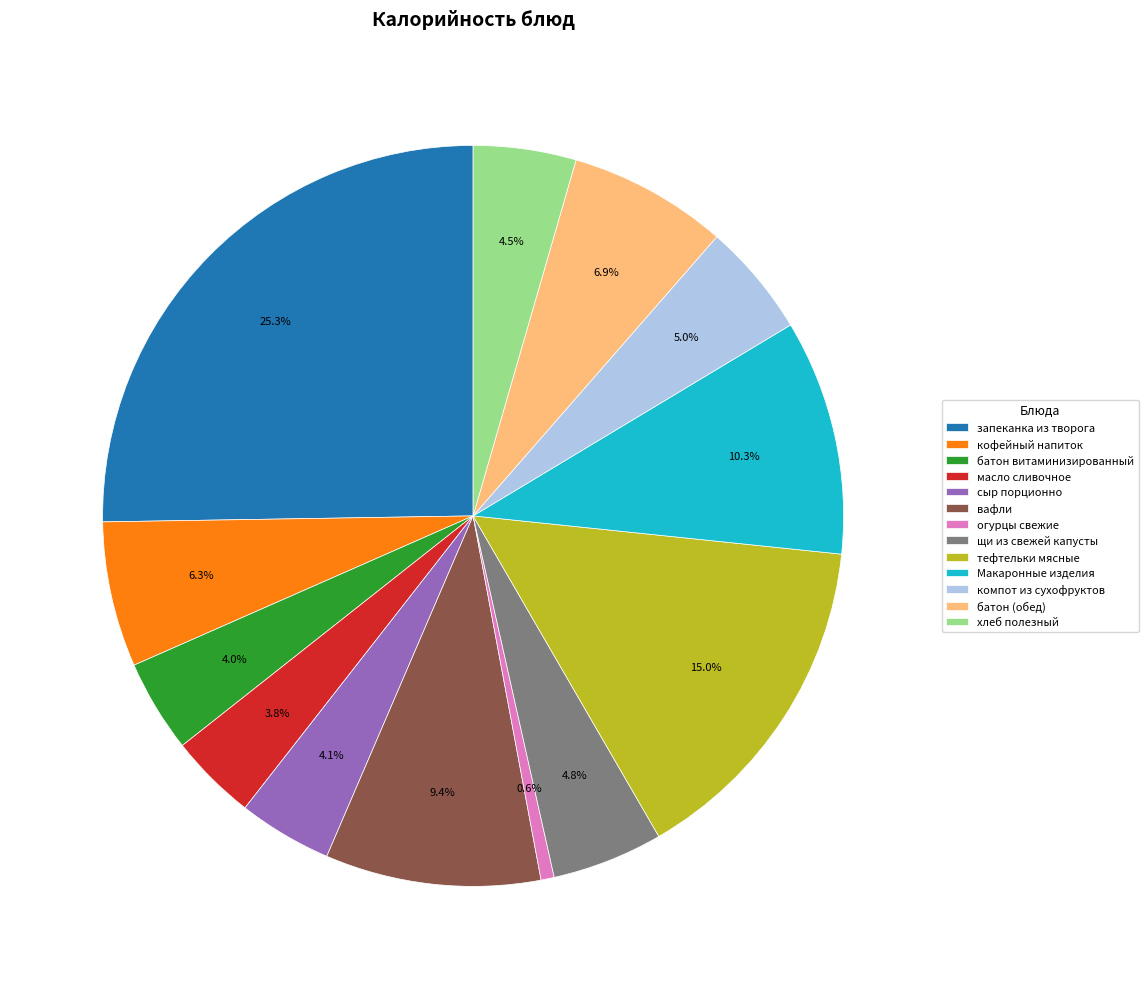

Between вафли and хлеб полезный, which is larger?

вафли